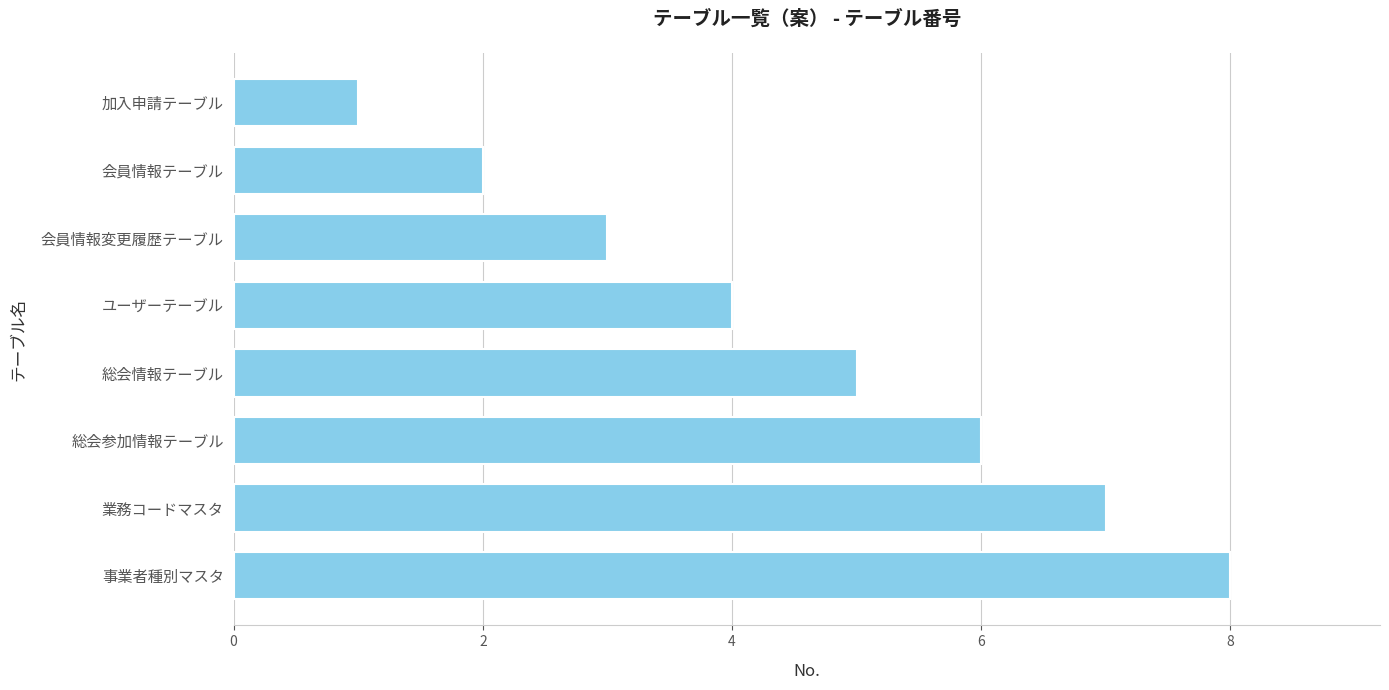

What is the difference between the second highest and minimum values?

6